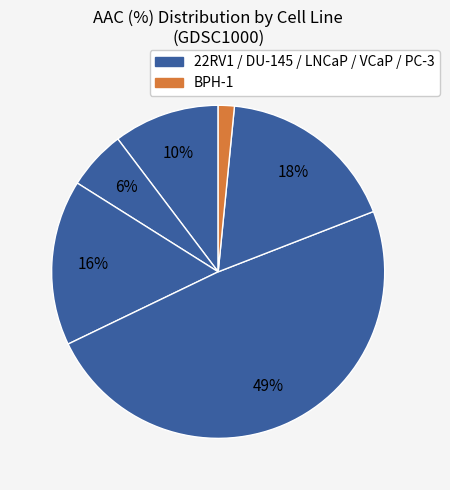

How many segments does this pie chart have?

6